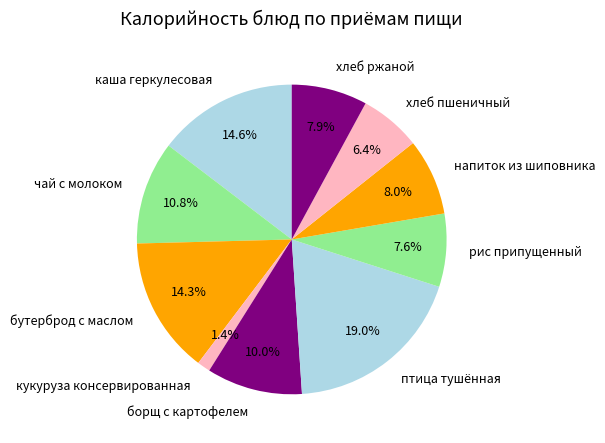

To the nearest percent, what portion does птица тушённая represent?

19%